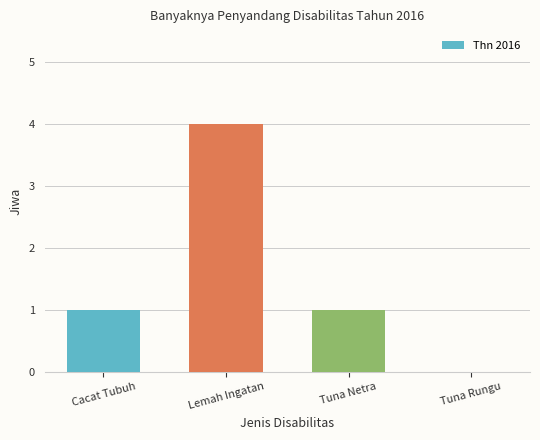

What is the approximate value at Tuna Netra?

1